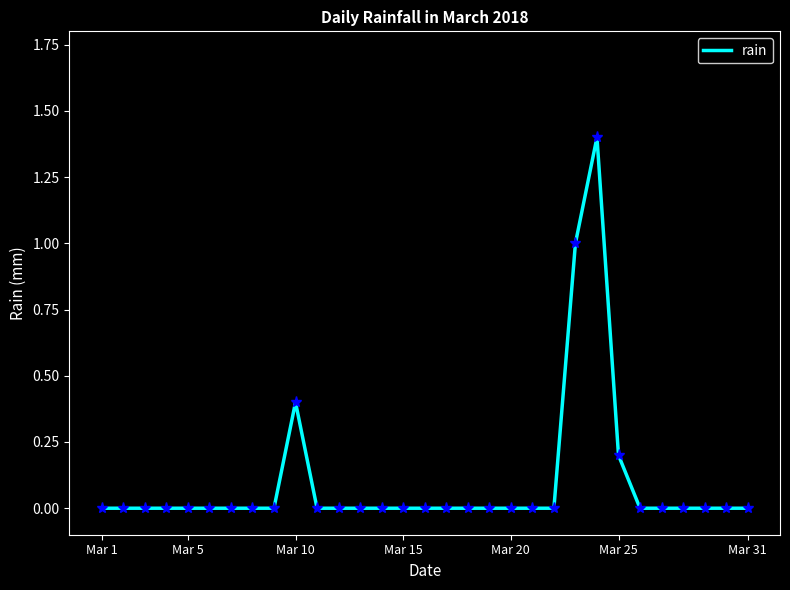

What is the sum of all values?

3.0